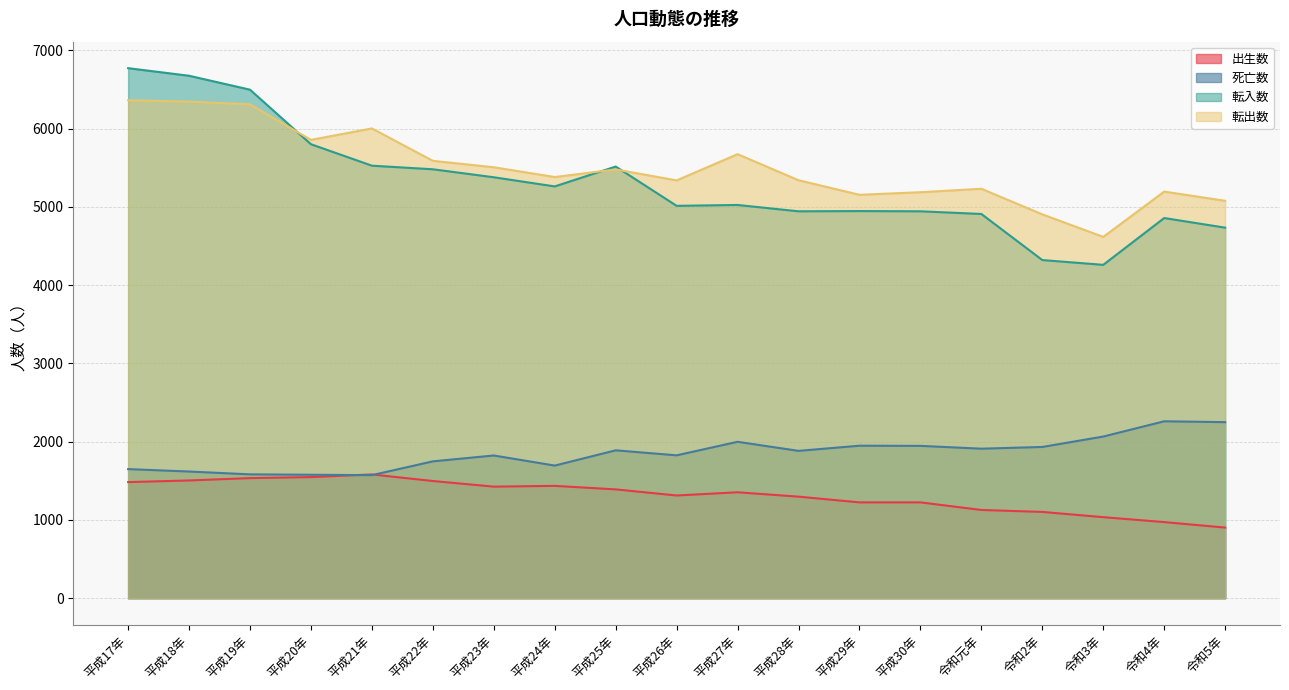

What is the lowest value of the 転入数 series?

4259